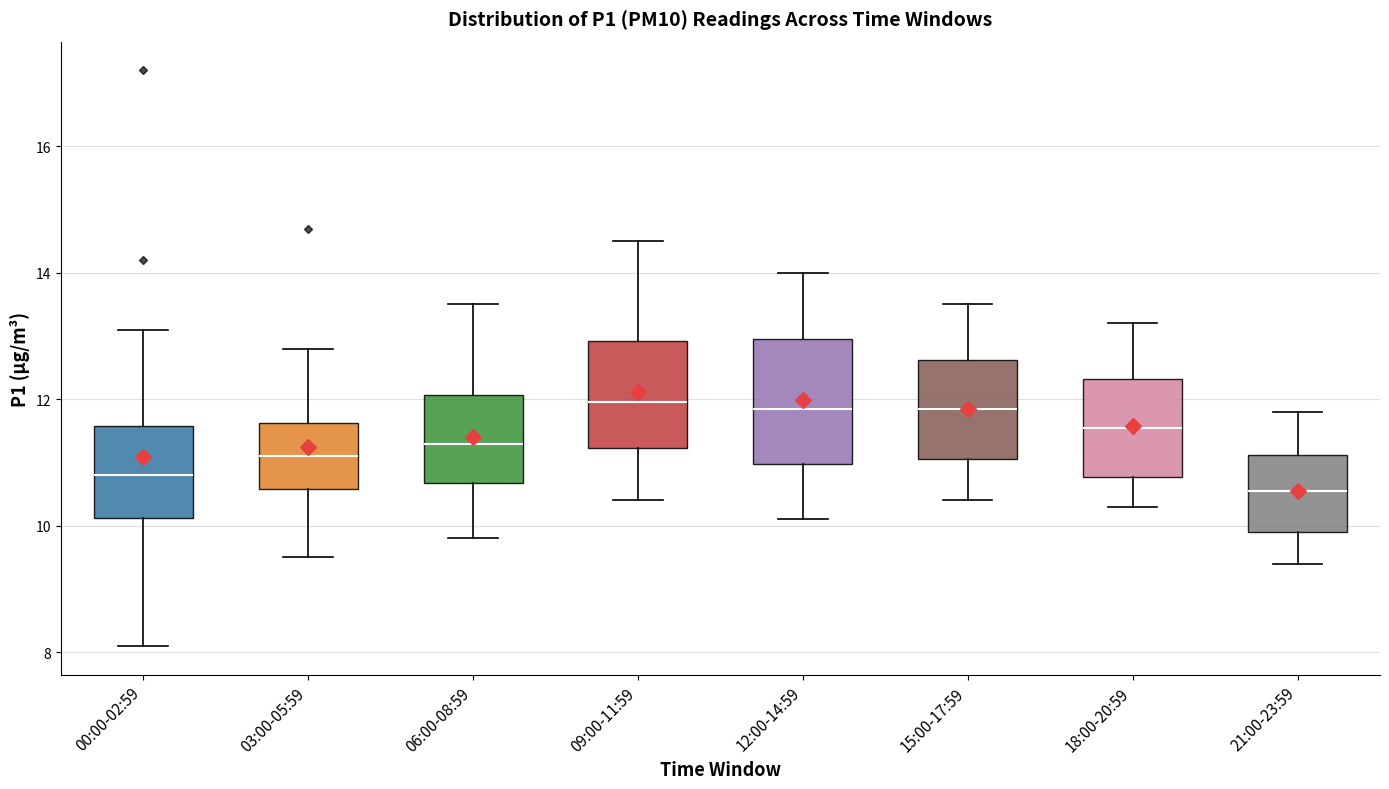

Reading left to right, read every box against the y-axis: the position of its median line, the range the box covers, and the ends of its whiskers. The values are not printed on the chart, so give them approximately, as read against the axis.

00:00-02:59: median 10.8, box 10.2 to 11.6, whiskers 8.2 to 13.2
03:00-05:59: median 11.2, box 10.6 to 11.6, whiskers 9.6 to 12.8
06:00-08:59: median 11.4, box 10.6 to 12.0, whiskers 9.8 to 13.6
09:00-11:59: median 12.0, box 11.2 to 13.0, whiskers 10.4 to 14.6
12:00-14:59: median 11.8, box 11.0 to 13.0, whiskers 10.2 to 14.0
15:00-17:59: median 11.8, box 11.0 to 12.6, whiskers 10.4 to 13.6
18:00-20:59: median 11.6, box 10.8 to 12.4, whiskers 10.4 to 13.2
21:00-23:59: median 10.6, box 10.0 to 11.2, whiskers 9.4 to 11.8